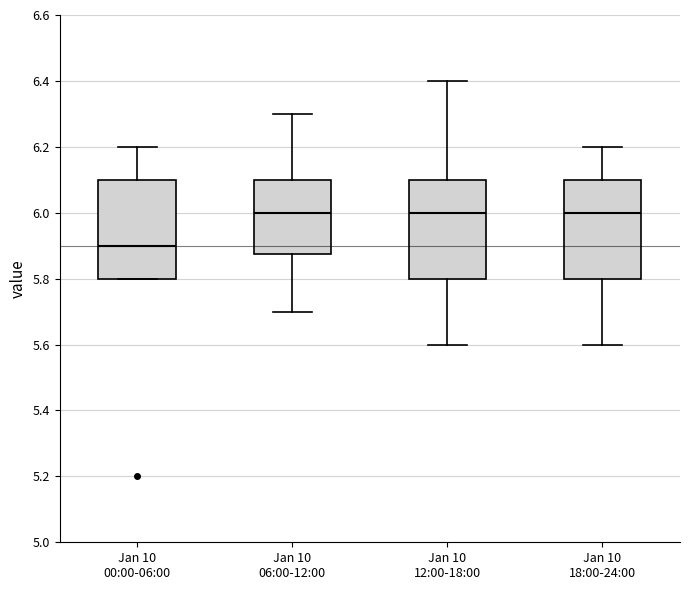

Reading left to right, read every box against the y-axis: the position of its median line, the range the box covers, and the ends of its whiskers. The values are not printed on the chart, so give them approximately, as read against the axis.

Jan 10 00:00-06:00: median 5.90, box 5.80 to 6.10, whiskers 5.80 to 6.20
Jan 10 06:00-12:00: median 6.00, box 5.88 to 6.10, whiskers 5.70 to 6.30
Jan 10 12:00-18:00: median 6.00, box 5.80 to 6.10, whiskers 5.60 to 6.40
Jan 10 18:00-24:00: median 6.00, box 5.80 to 6.10, whiskers 5.60 to 6.20